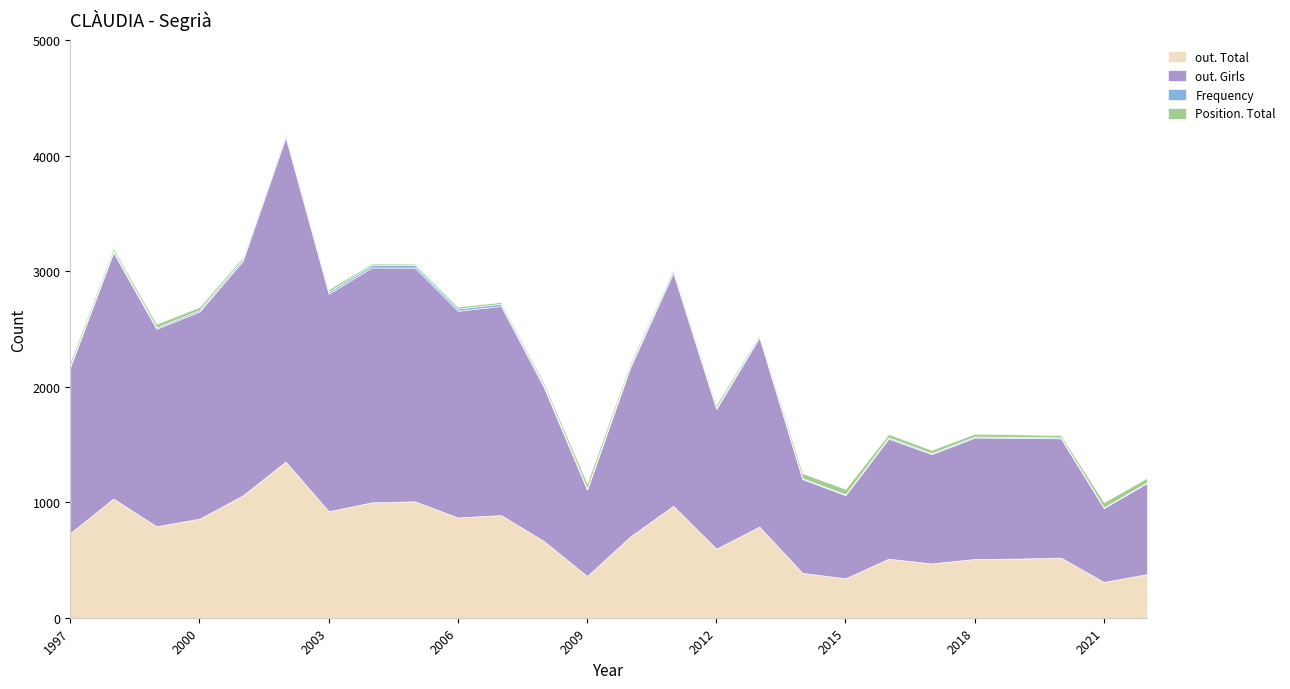

True or false: out. Total and Position. Total cross at least once.

False